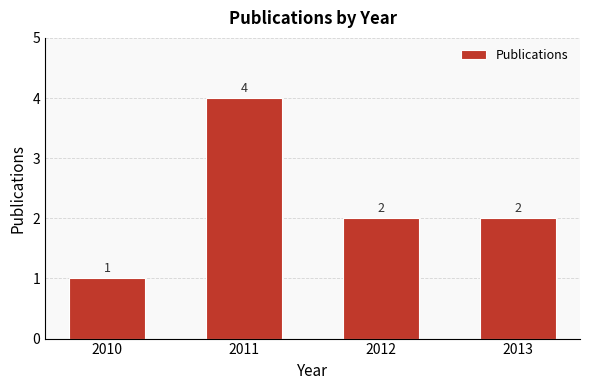

What is the sum of all values?

9